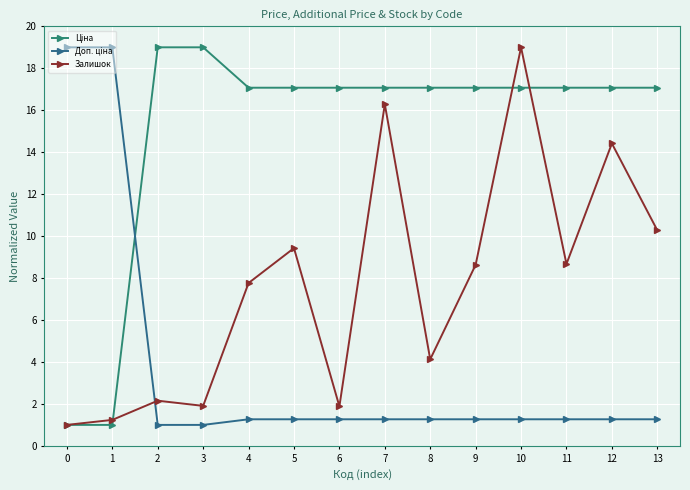

What is the total value across all series at 7?

34.6